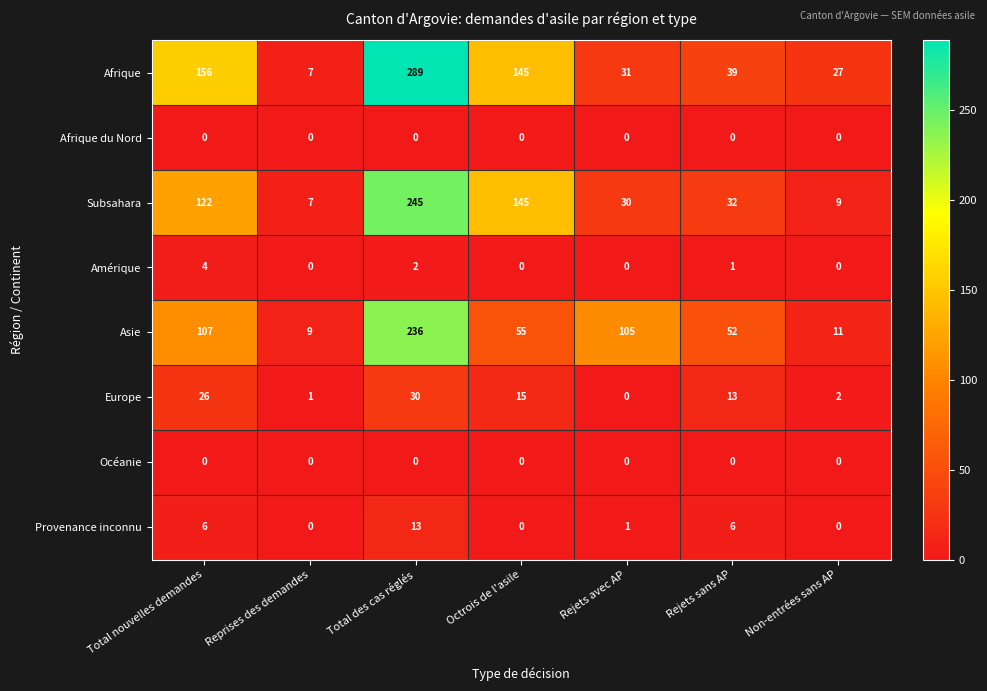

What value does the Afrique series have at Rejets avec AP?

31